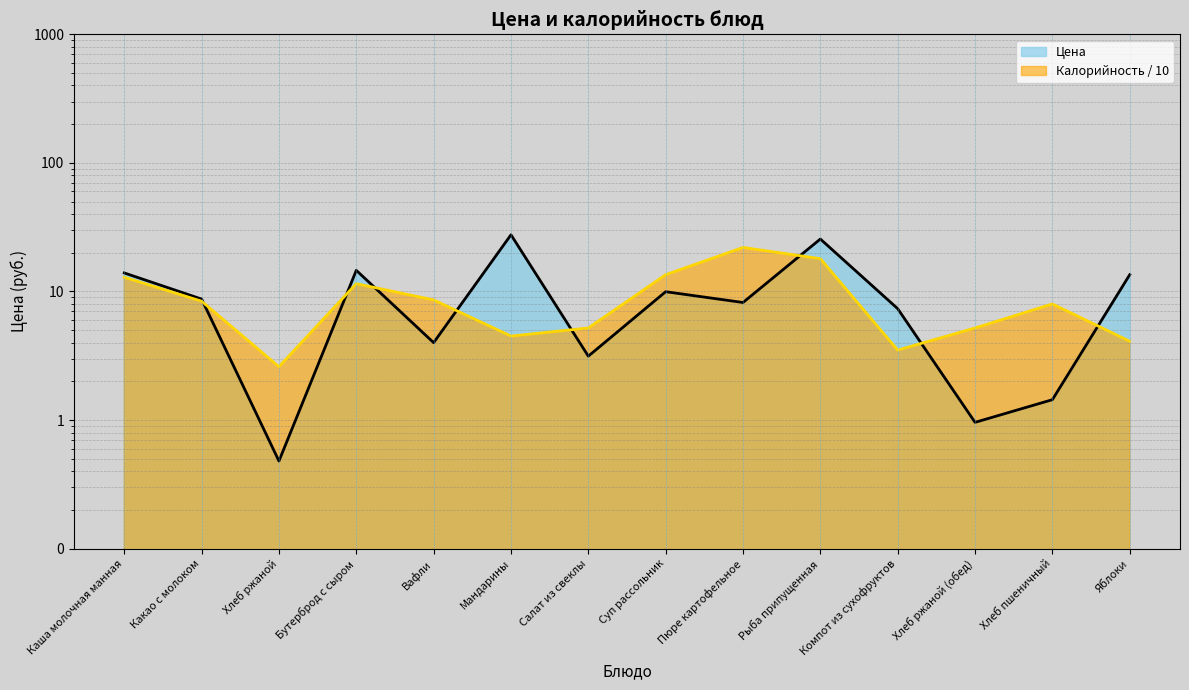

What is the maximum value for Калорийность?

22.0